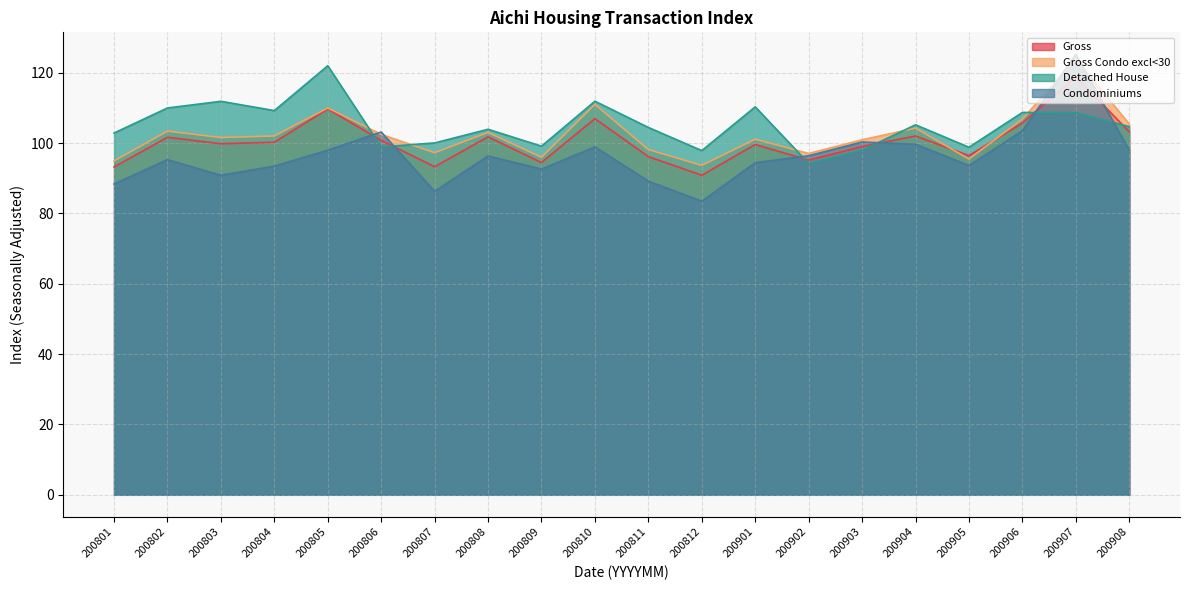

The Gross series shows 153.7 at 200802. True or false?

False